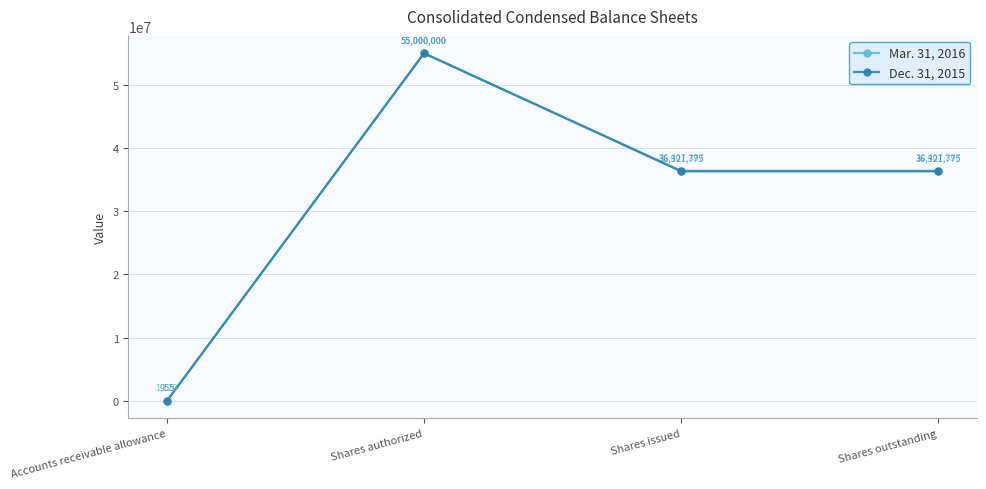

Rank the series at Accounts receivable allowance from lowest to highest value.

Dec. 31, 2015, Mar. 31, 2016